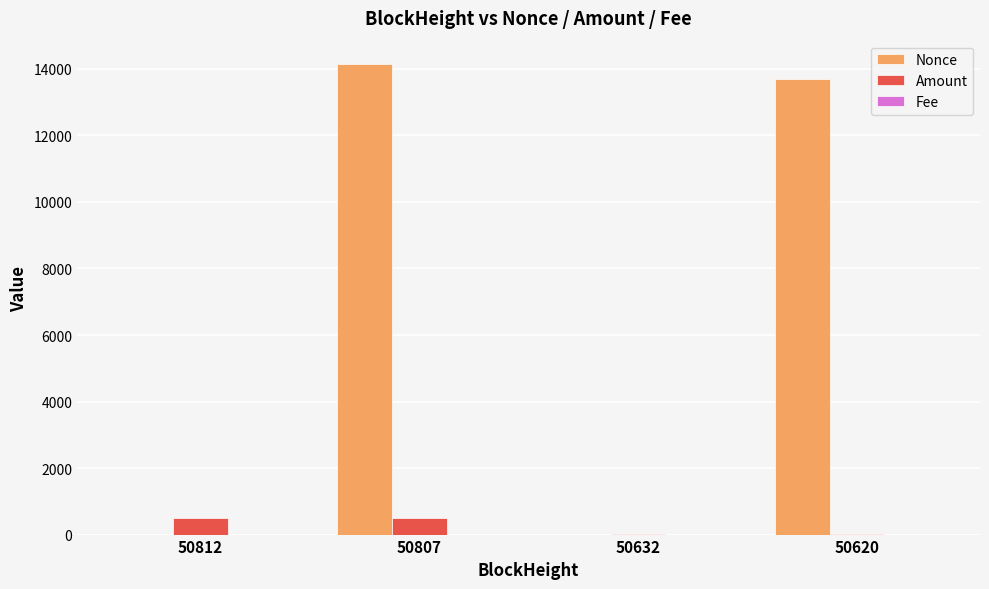

What is the sum of all Nonce values?

27827.0